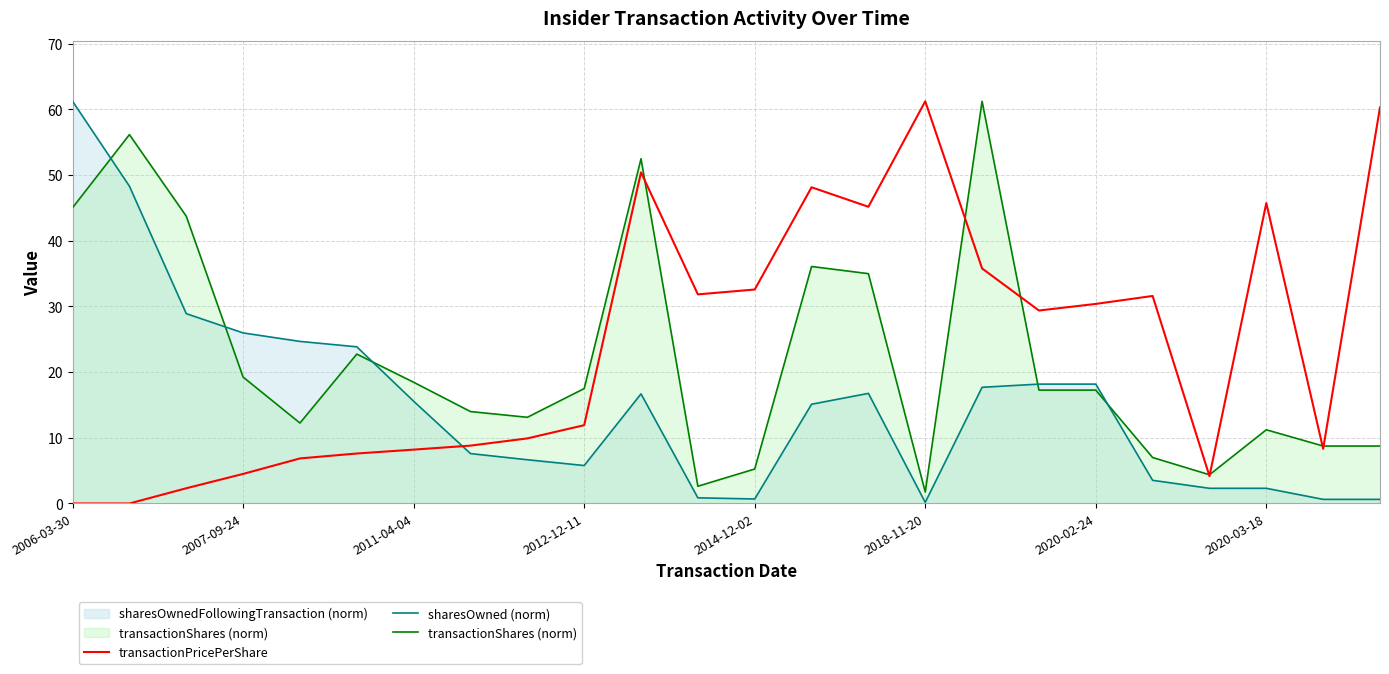

The transactionPricePerShare series shows 12.7 at 2014-12-02. True or false?

False